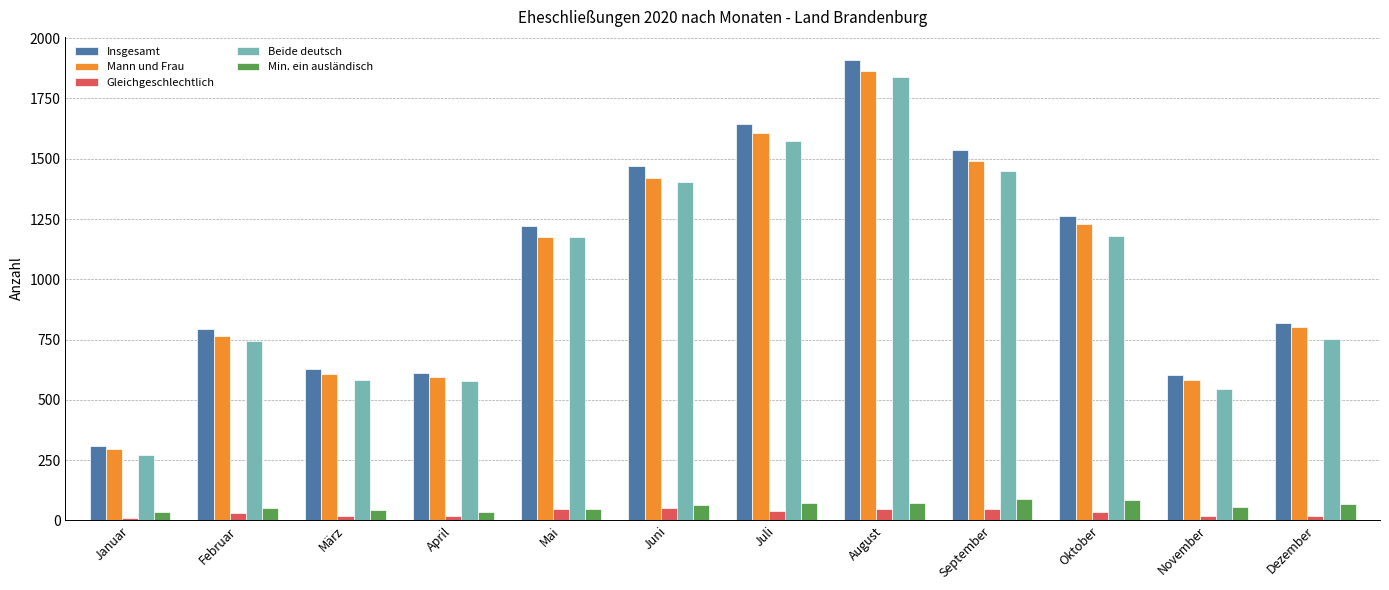

What is the difference between the Min. ein ausländisch values at April and November?

21